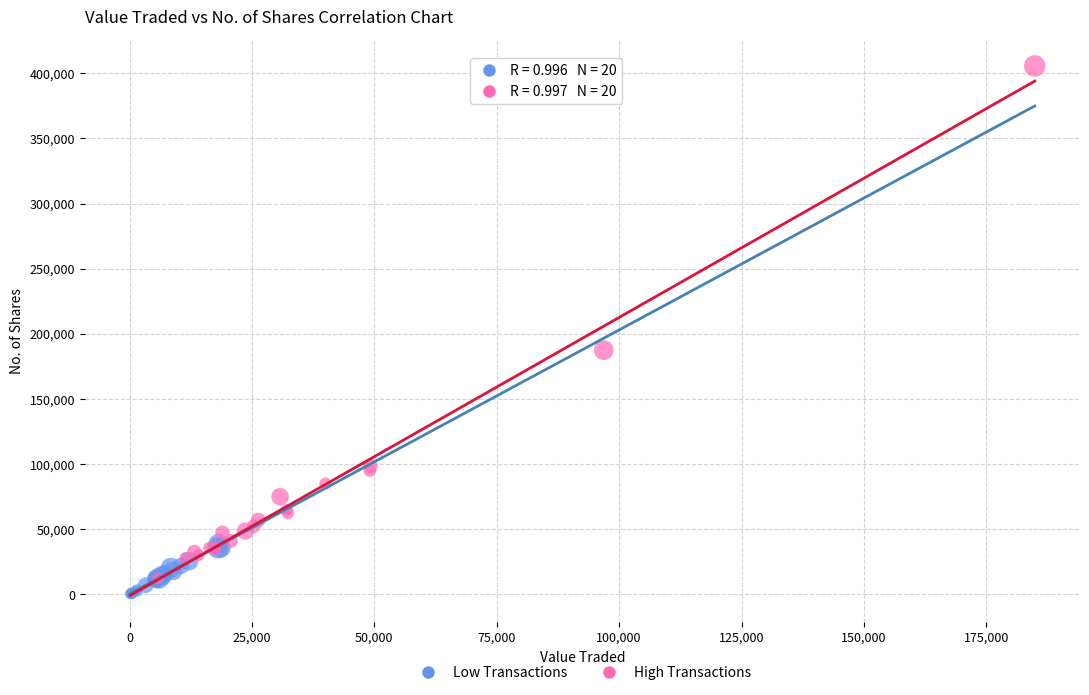

Which series reaches the minimum Y coordinate?

Low Transactions